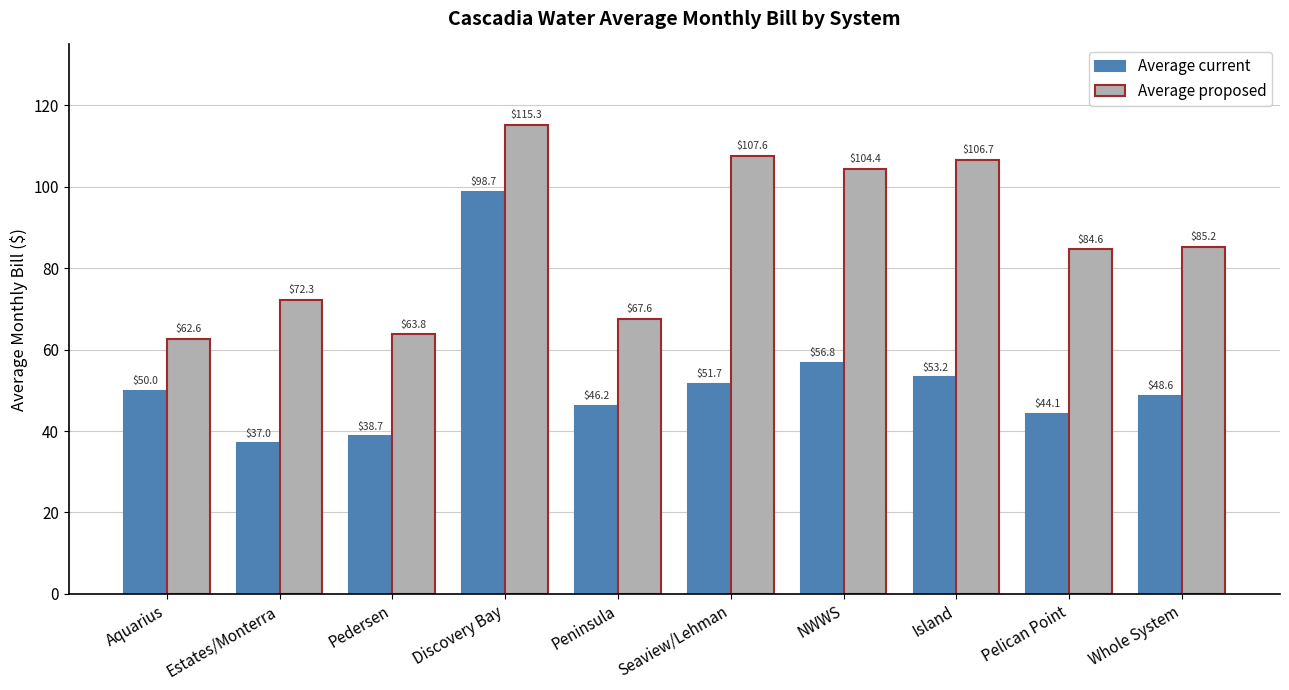

Rank the series at Pelican Point from highest to lowest value.

Average proposed, Average current